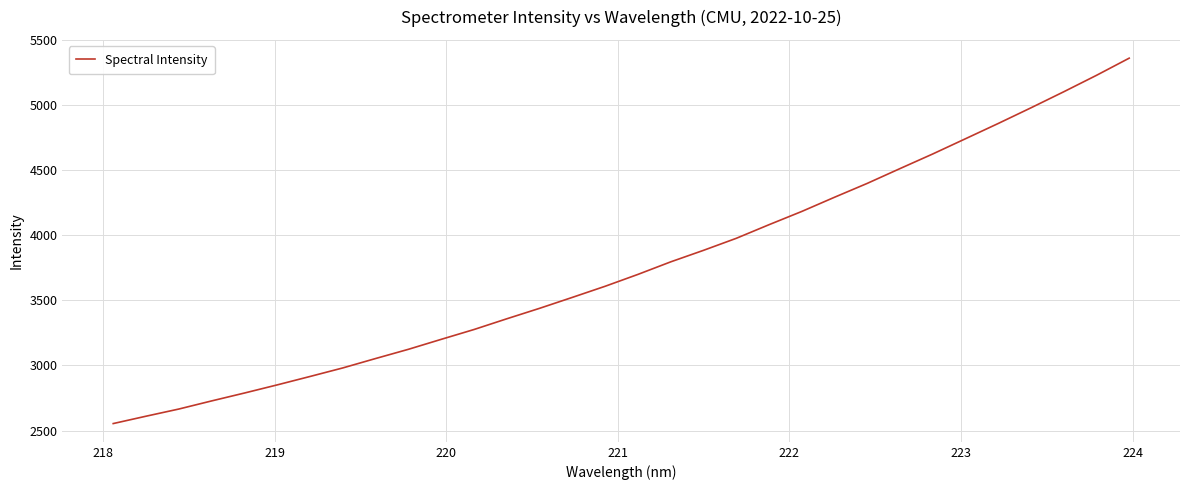

What is the smallest value displayed?

2553.5